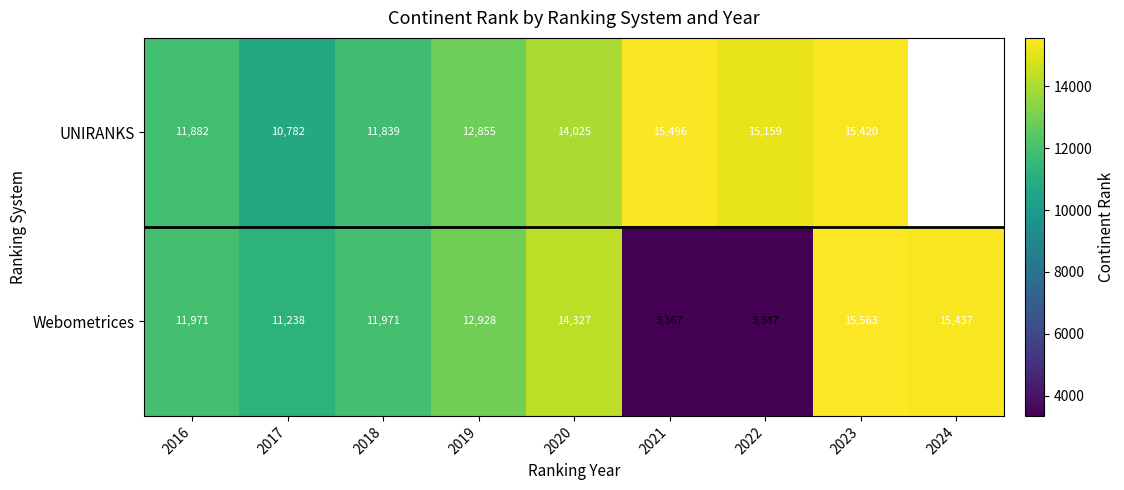

Is it true that UNIRANKS equals 19981 at 2019?

False